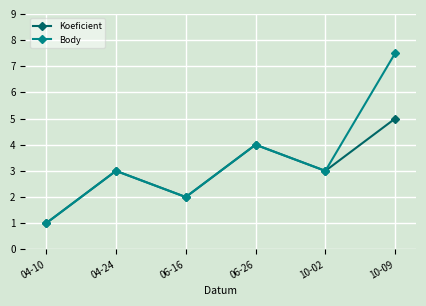

At which category is the sum across all series the highest?

10-09